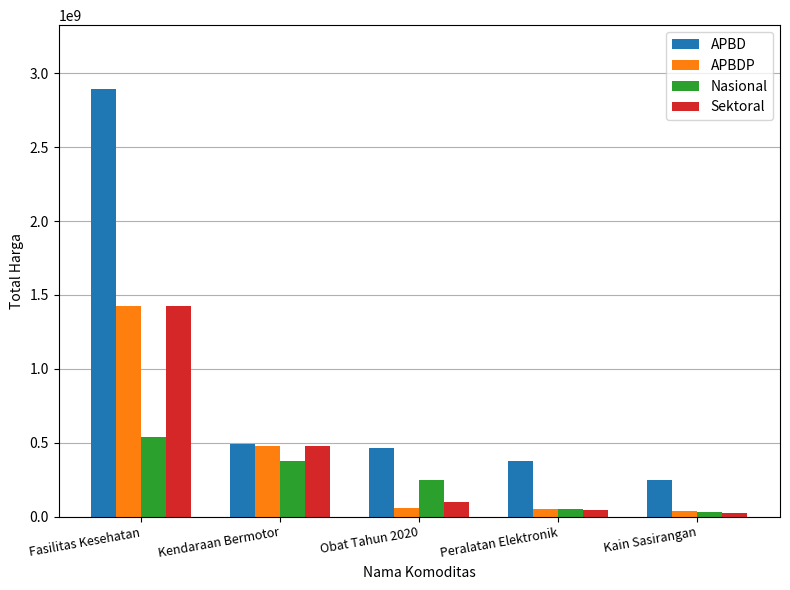

What is the average value of the Nasional series?

250143600